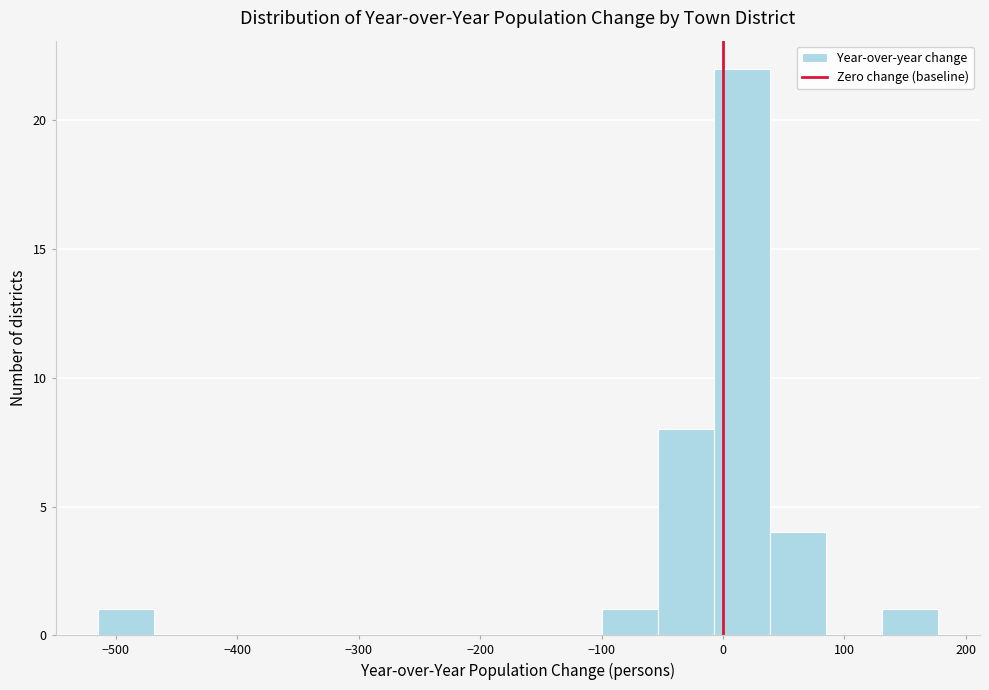

Reading left to right, list every bar in this chart as the range it spans on the x-axis followed by its height. Neither the bar edges nor the heights are printed on the chart, so give them approximately, as read against the axes.

-510 to -470: 1
-470 to -420: 0
-420 to -380: 0
-380 to -330: 0
-330 to -280: 0
-280 to -240: 0
-240 to -190: 0
-190 to -150: 0
-150 to -100: 0
-100 to -50: 1
-50 to -10: 8
-10 to 40: 22
40 to 80: 4
80 to 130: 0
130 to 180: 1